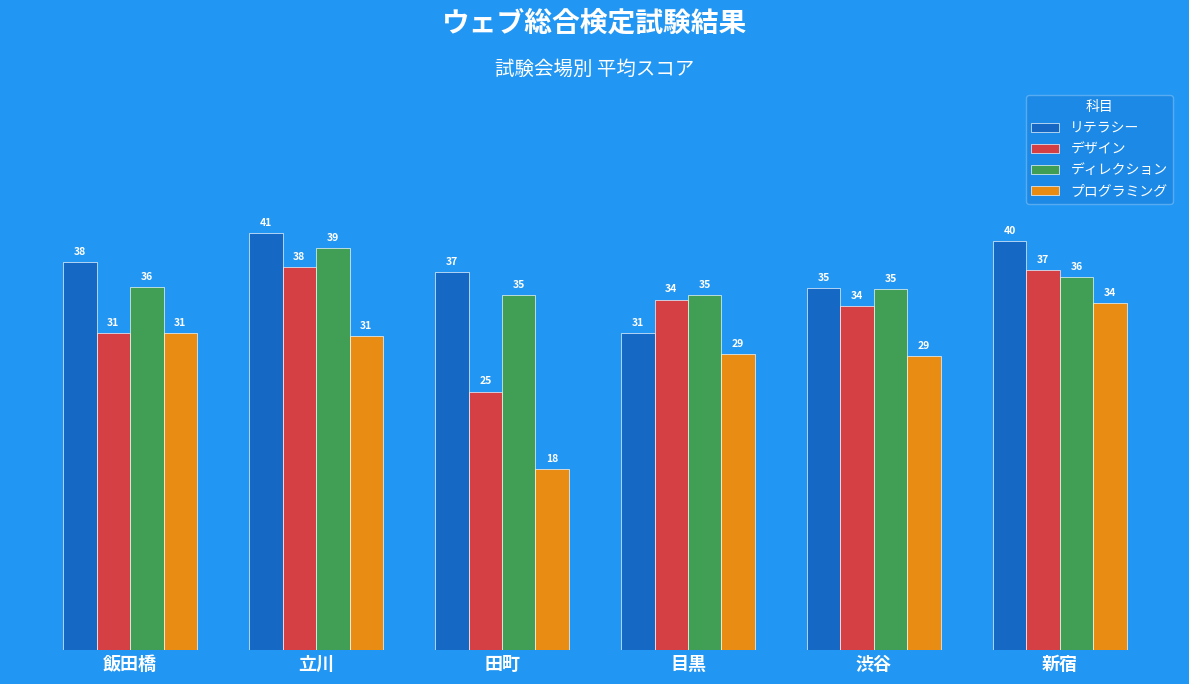

Which series has the largest total across all categories?

リテラシー